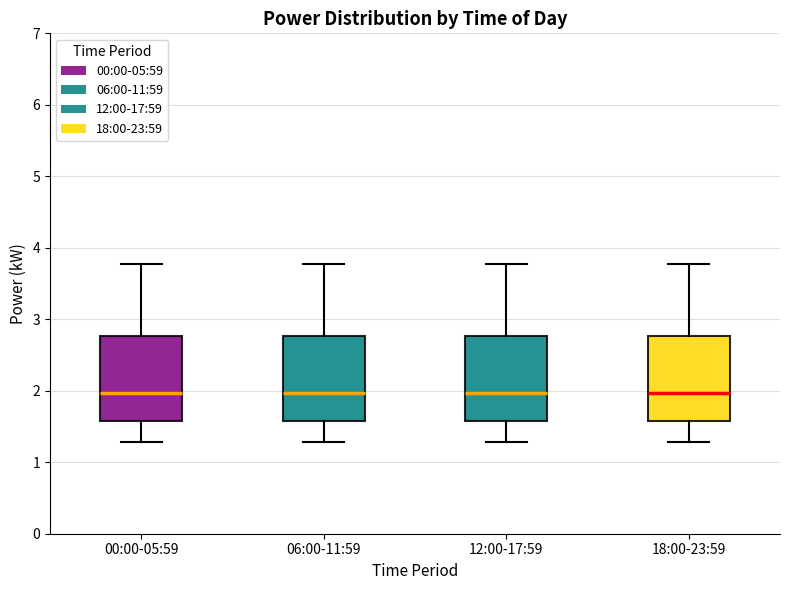

Where is the upper edge of the box for 00:00-05:59 on the y-axis? The values are not printed on the chart, so give them approximately, as read against the axis.

2.8